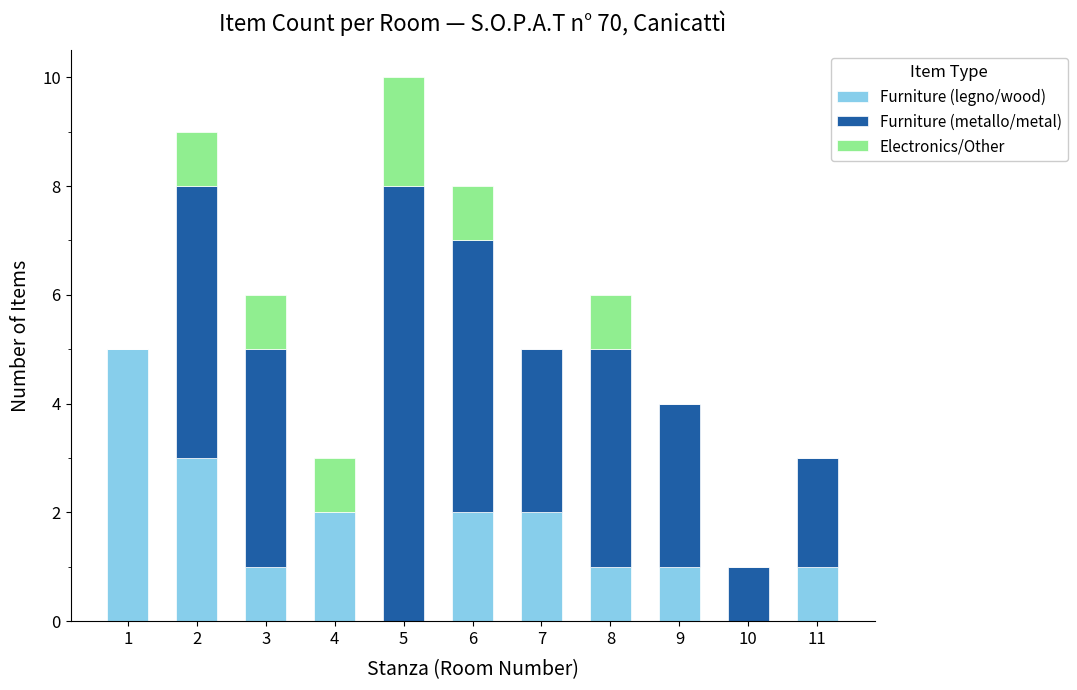

What is the total value across all series at 11?

3